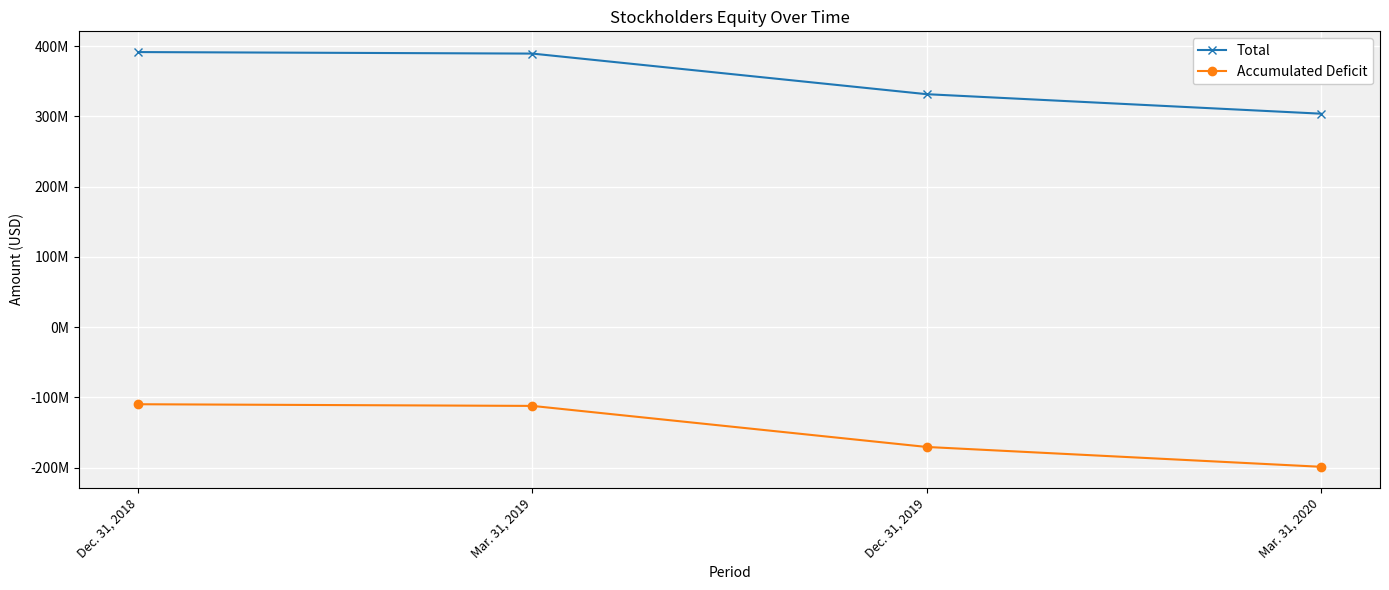

What is the value of the Total point at the 4th from the left?

303851000